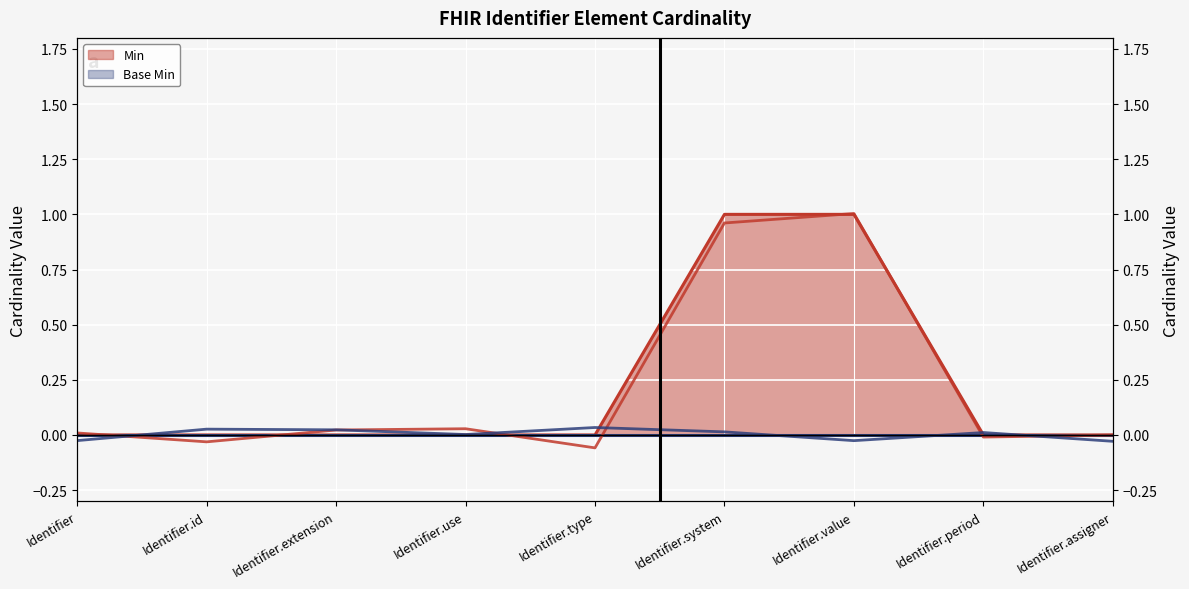

Which category has the highest value across all series?

Identifier.system